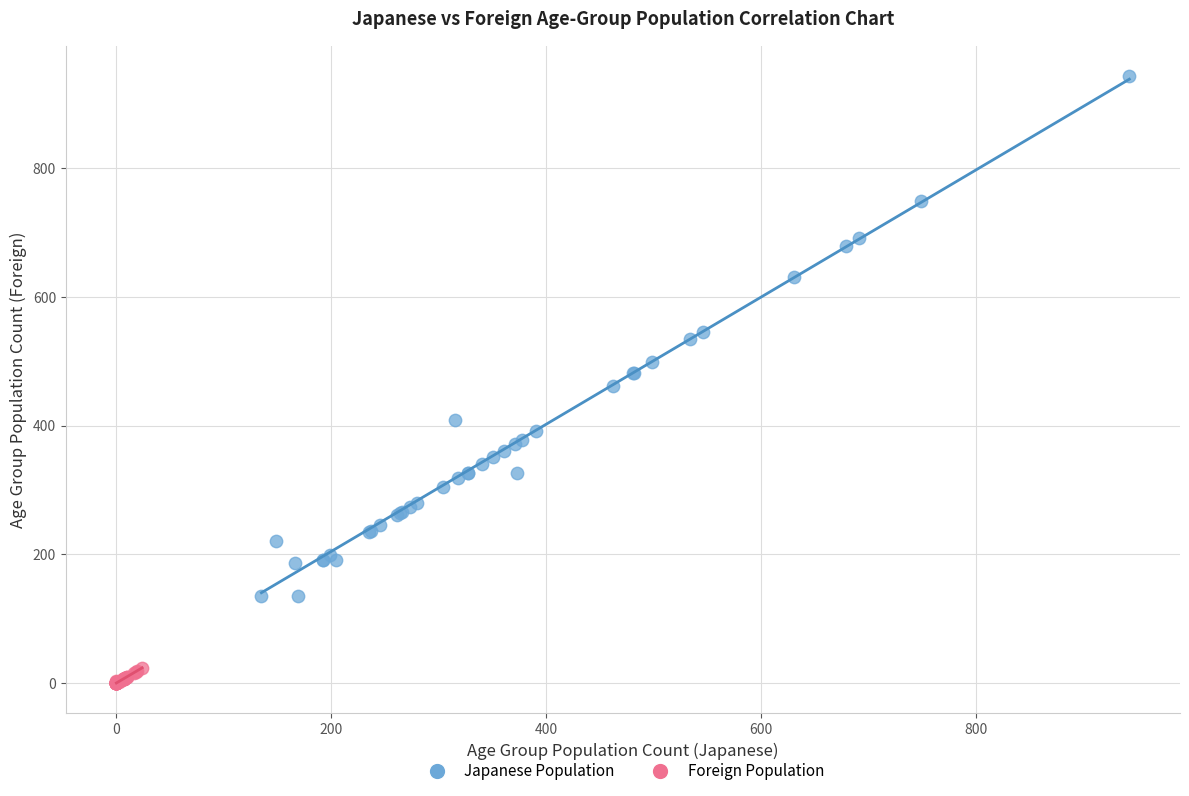

Which series contains the lowest Y value?

Foreign Population